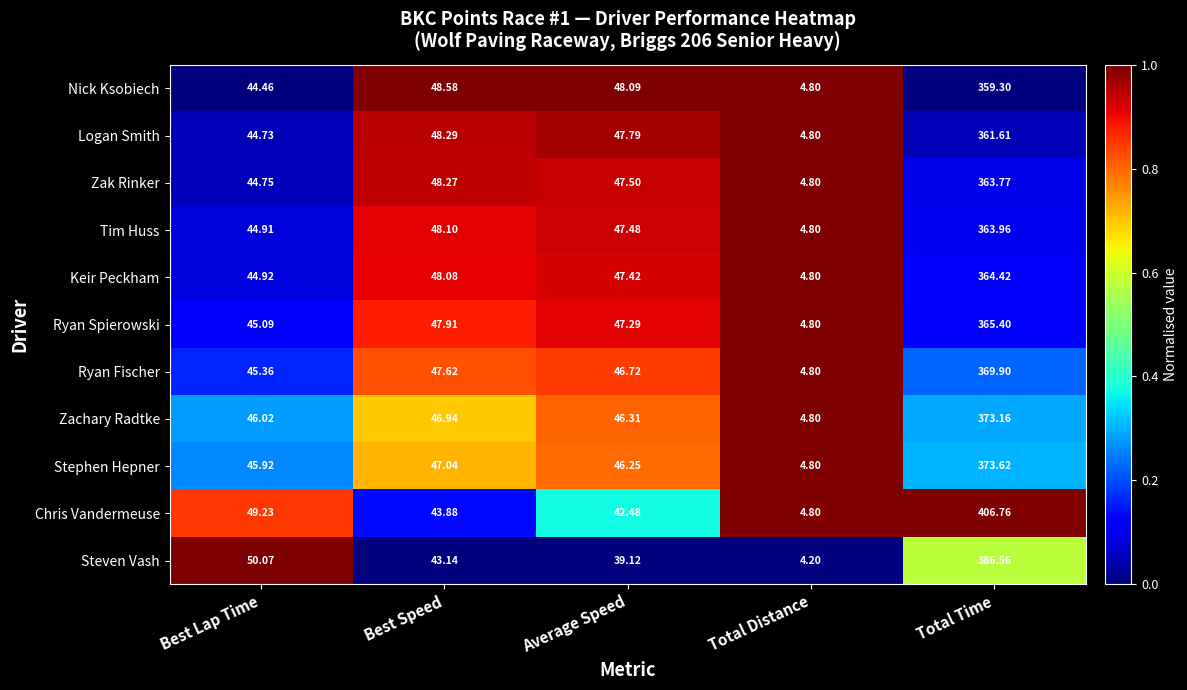

At which label is Logan Smith closest to 183?

Best Speed